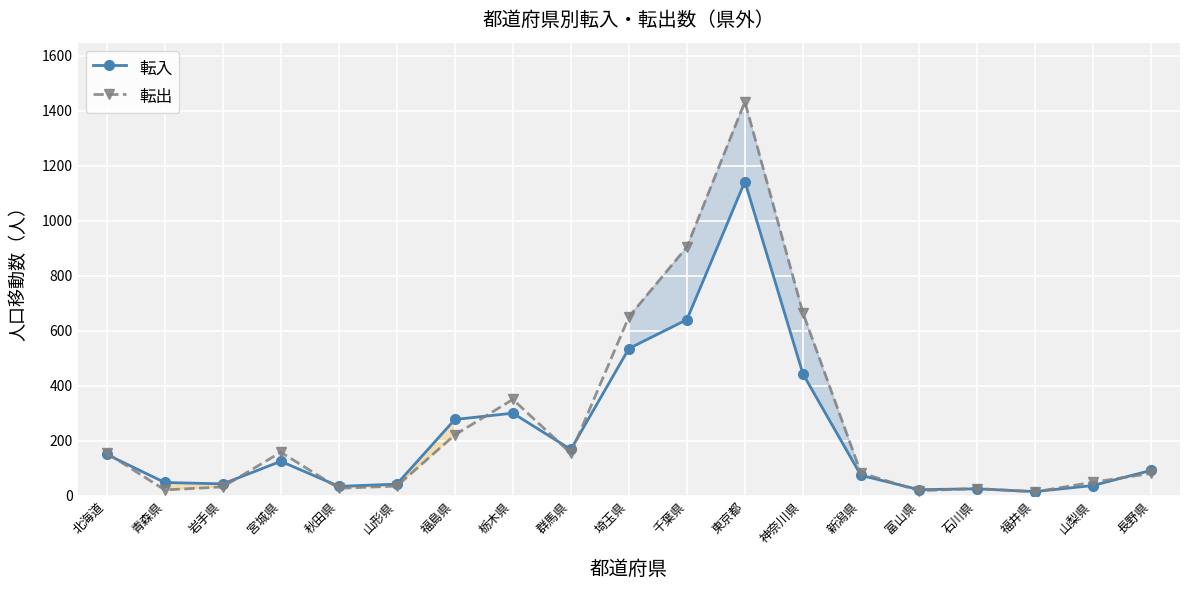

At which category is the sum across all series the highest?

東京都